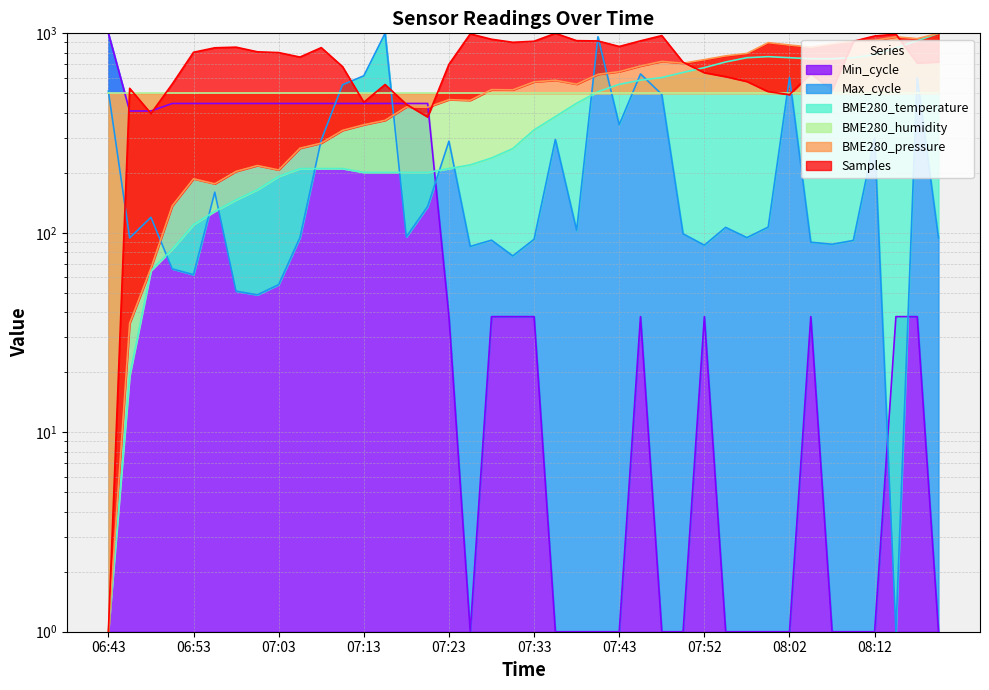

What is the approximate value of Samples at 08:07?

520.0